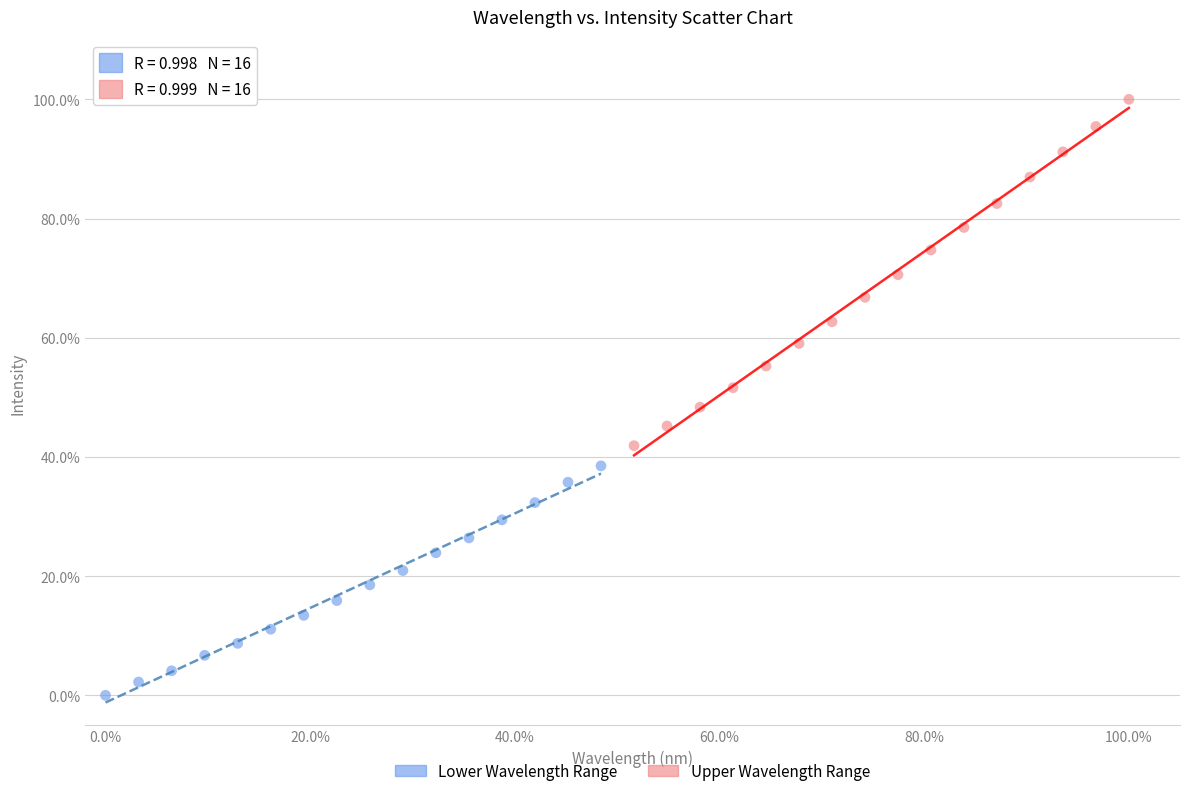

What are all the series names shown in the legend?

Lower Wavelength Range, Upper Wavelength Range